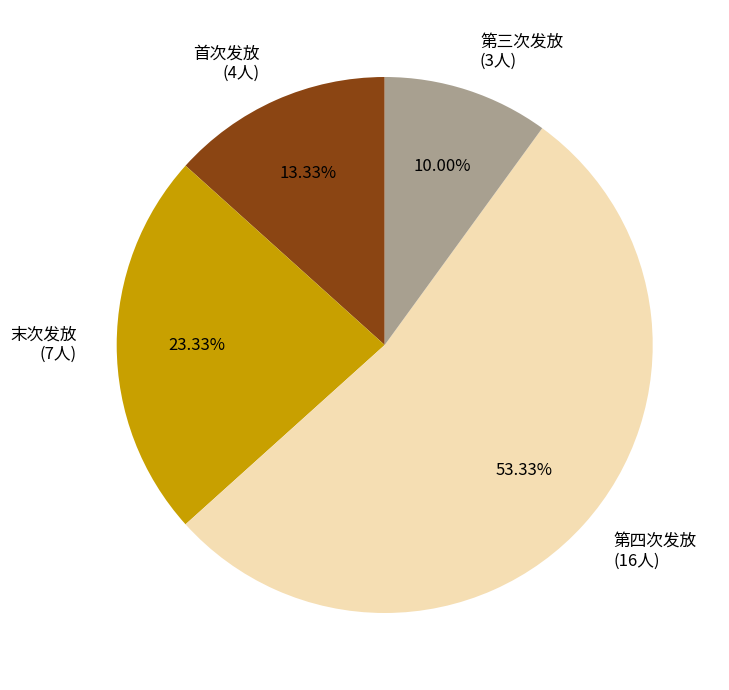

Which slice is the smallest?

第三次发放